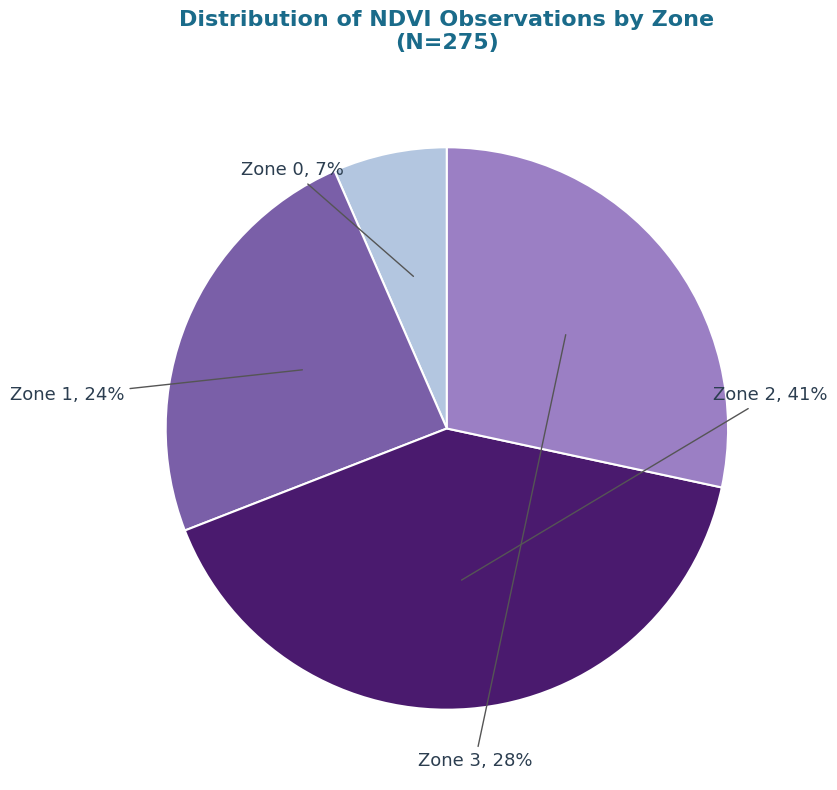

Is the sum of Zone 2 and Zone 3 greater than half?

Yes